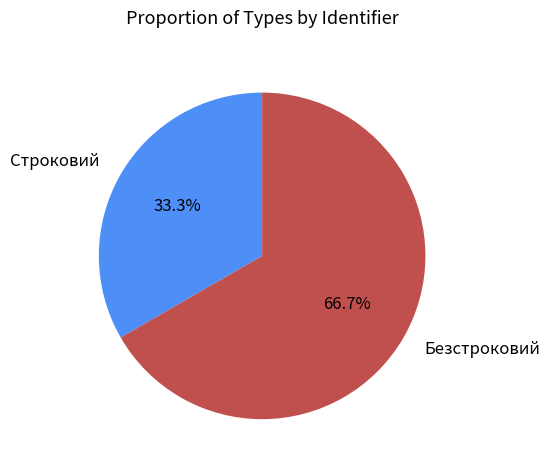

The Строковий slice represents 33% of the pie. True or false?

True